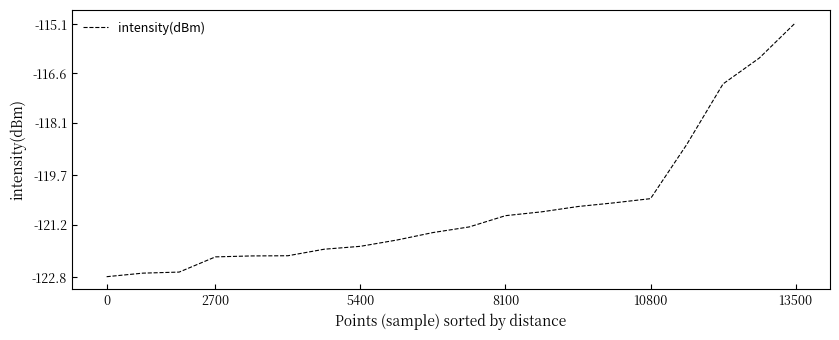

What is the difference between the maximum and minimum values?

7.7